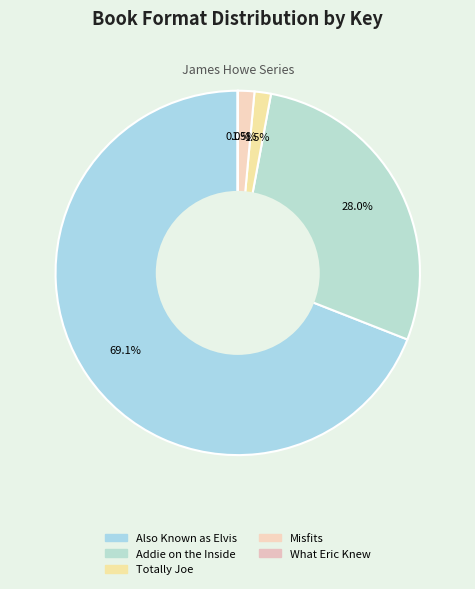

What is the change in value from Also Known as Elvis to Misfits?

-84206461